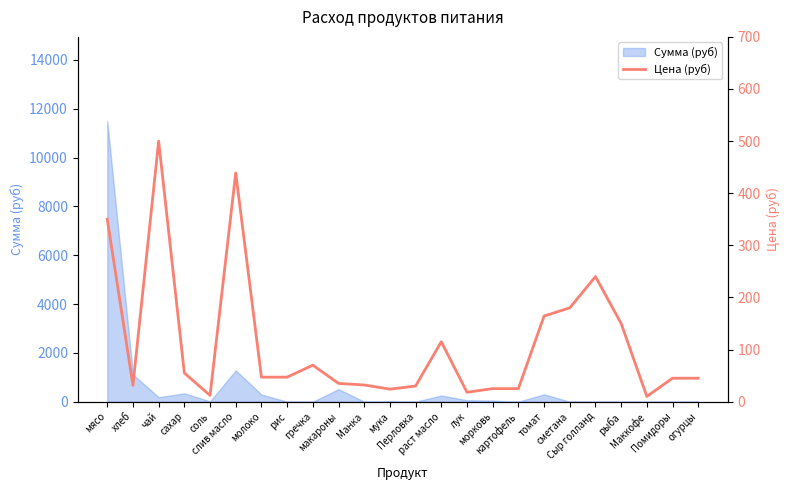

At which label does the data first exceed 47?

мясо